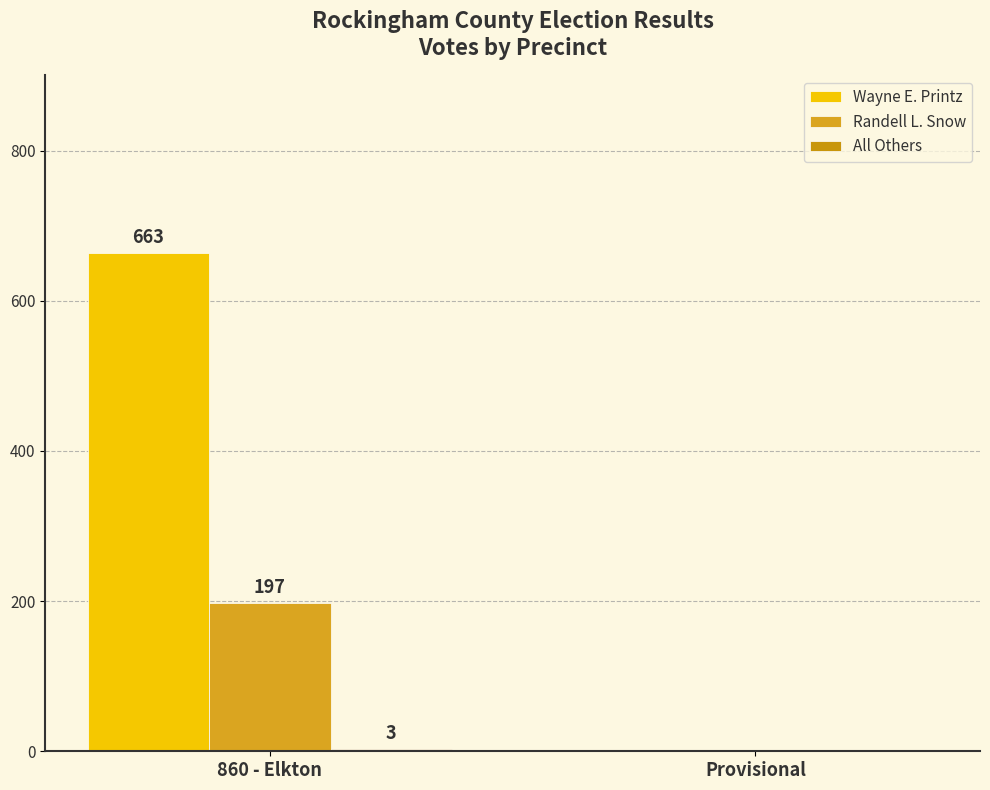

What is the total value across all series at 860 - Elkton?

863